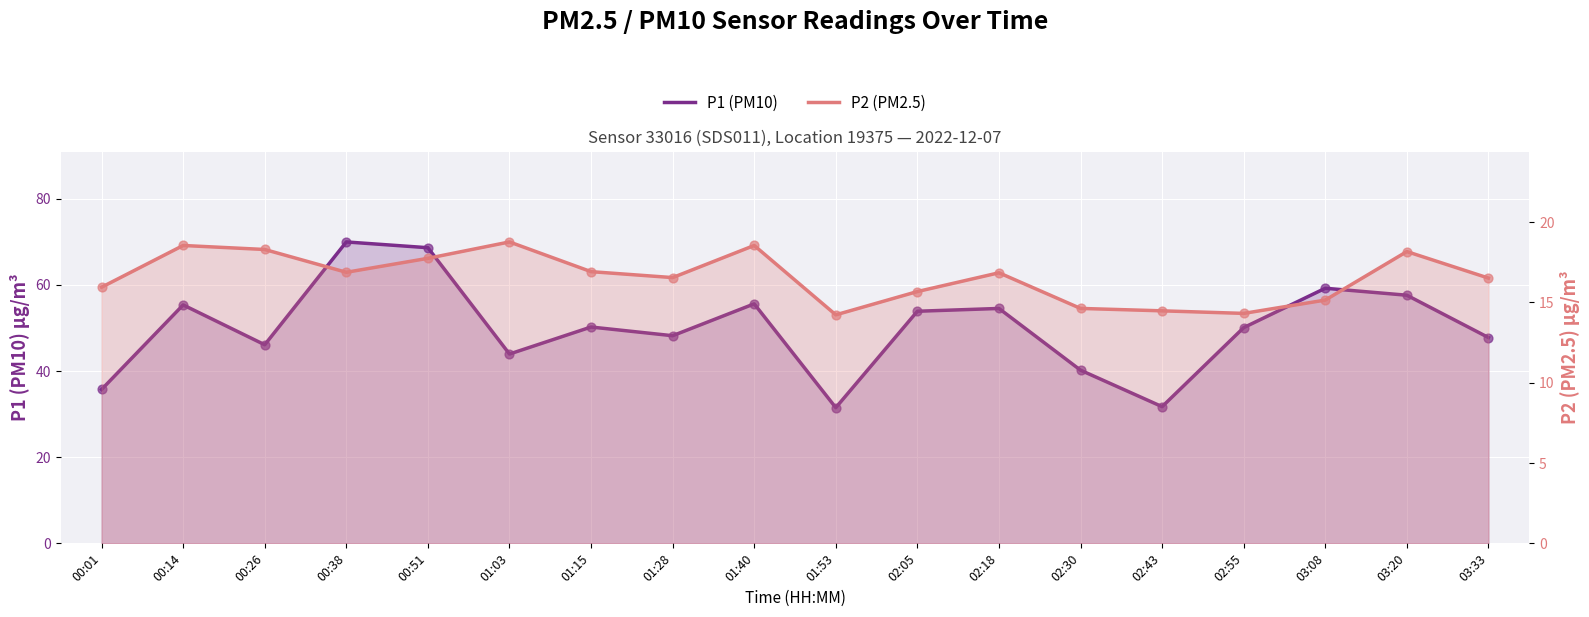

Which series reaches the minimum Y coordinate?

P2 (PM2.5)